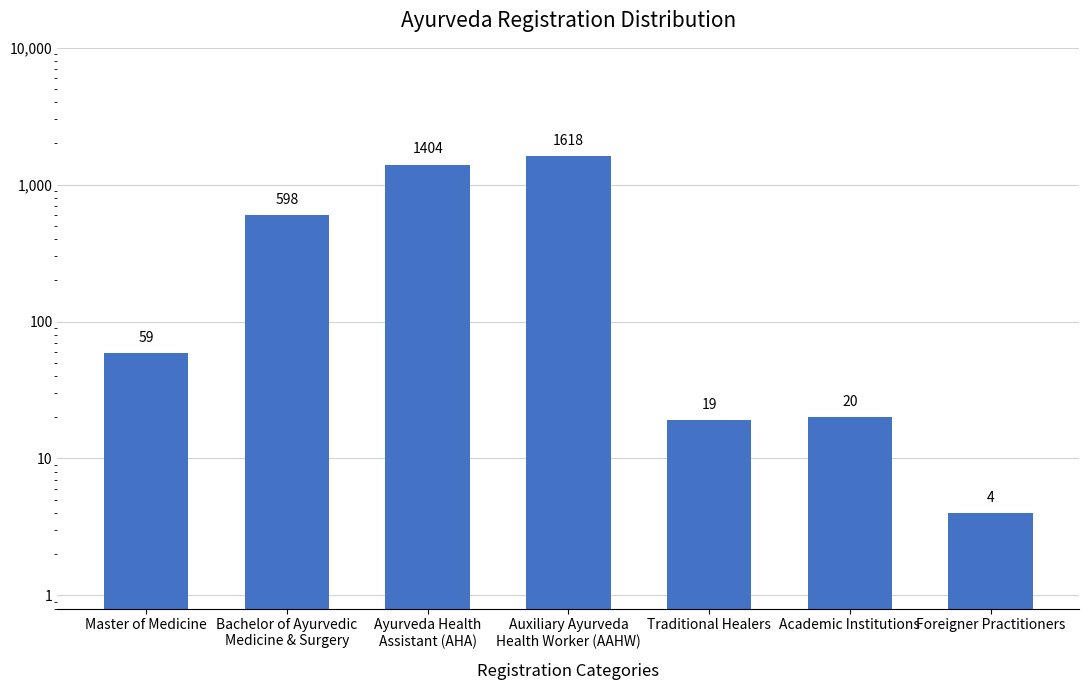

Reading right to left, transcribe all the data shown in this chart.

4	20	19	1618	1404	598	59